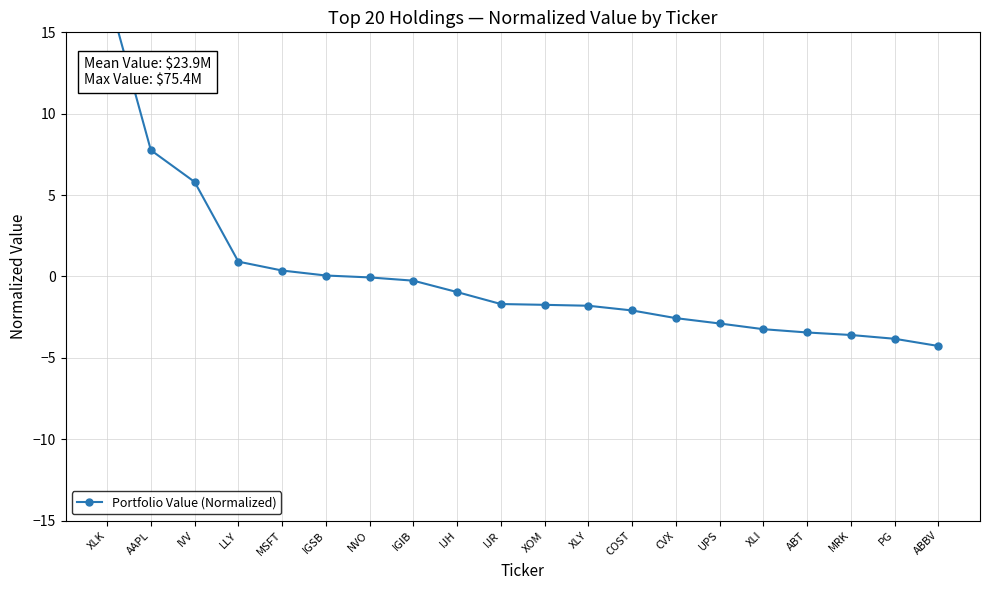

Between IGSB and XLI, which is larger?

IGSB